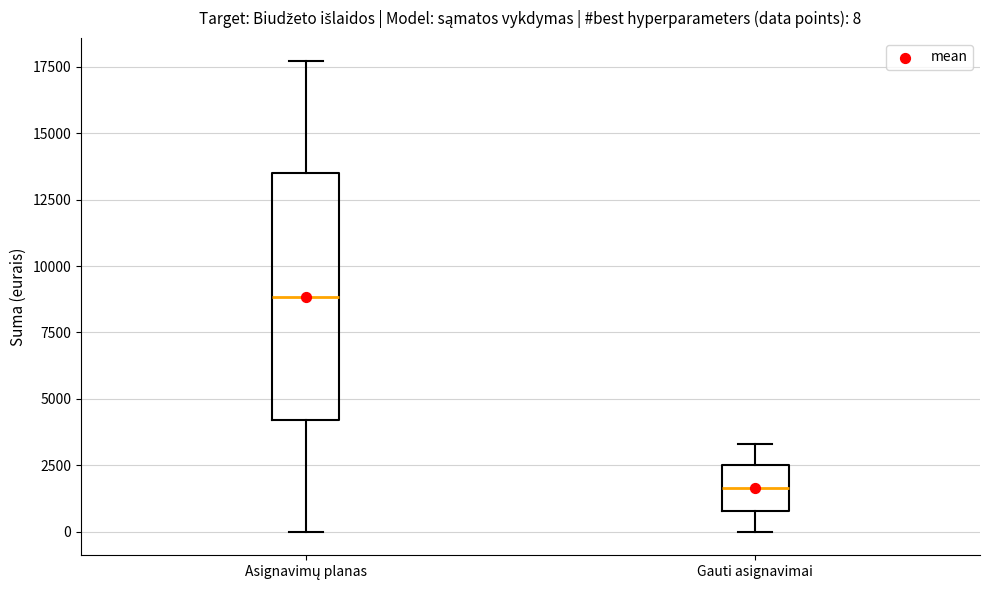

Which box's median line is the lowest?

Gauti asignavimai